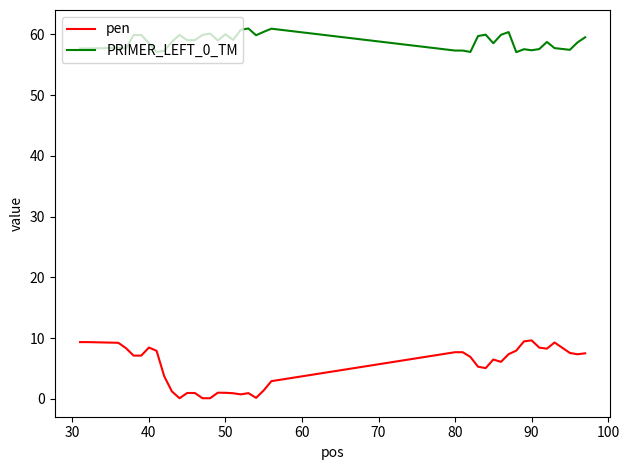

True or false: PRIMER_LEFT_0_TM and pen cross at least once.

False